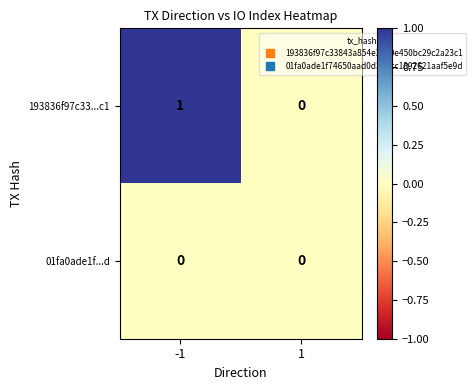

Reading left to right, transcribe all the data shown in this chart.

193836f97c33...c1: -1=1	1=0
01fa0ade1f...d: -1=0	1=0